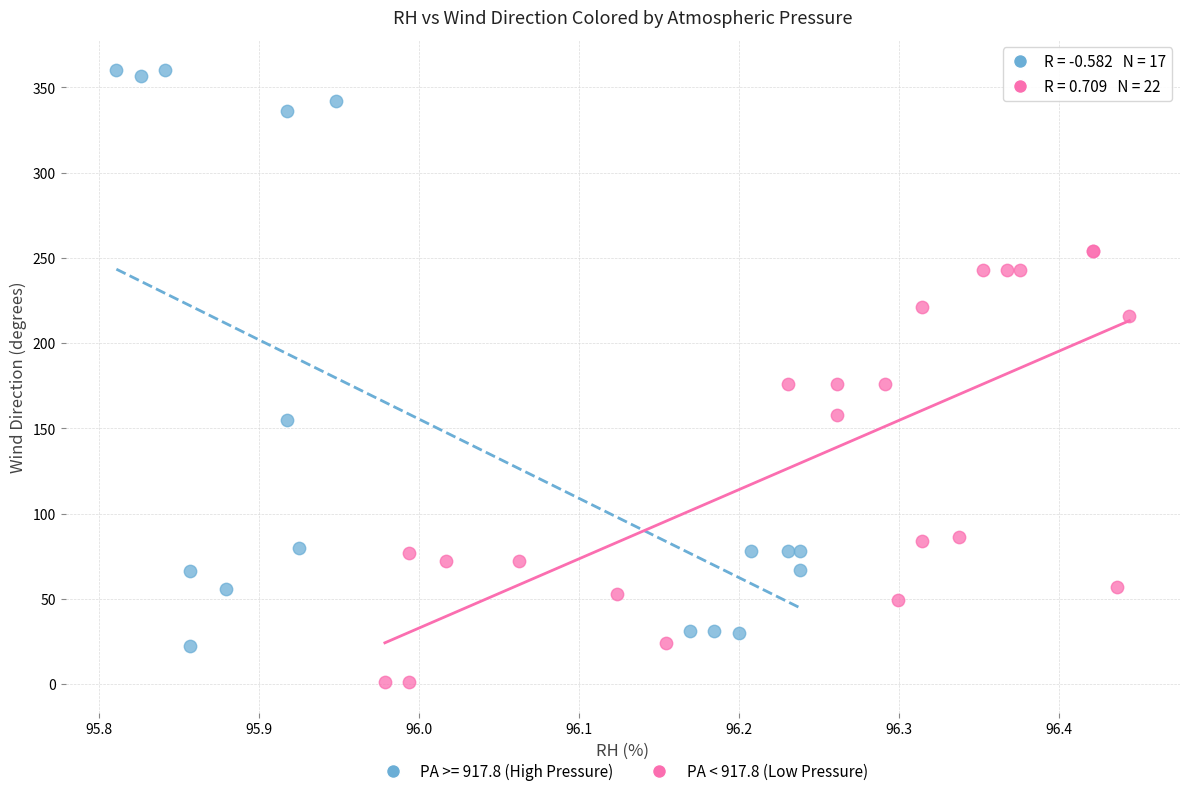

Which series contains the lowest Y value?

PA < 917.8 (Low Pressure)